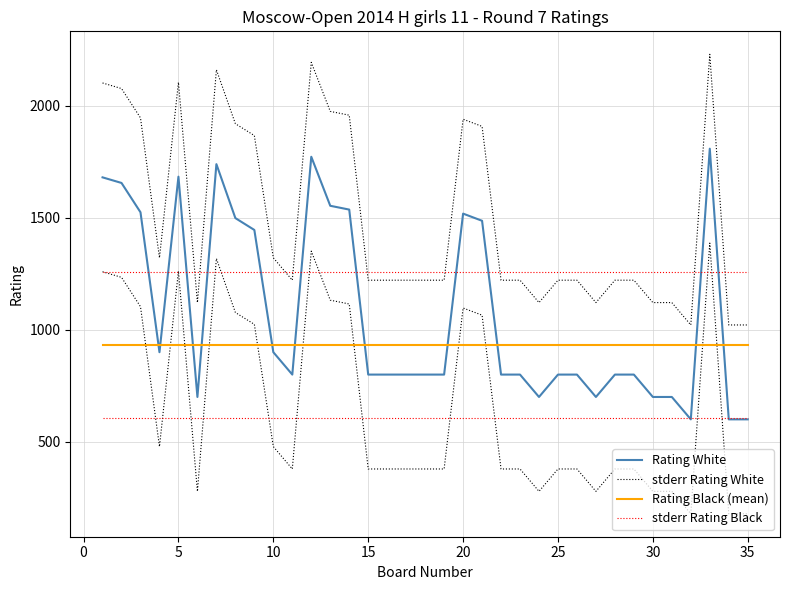

Which series has the largest total across all categories?

stderr Rating White